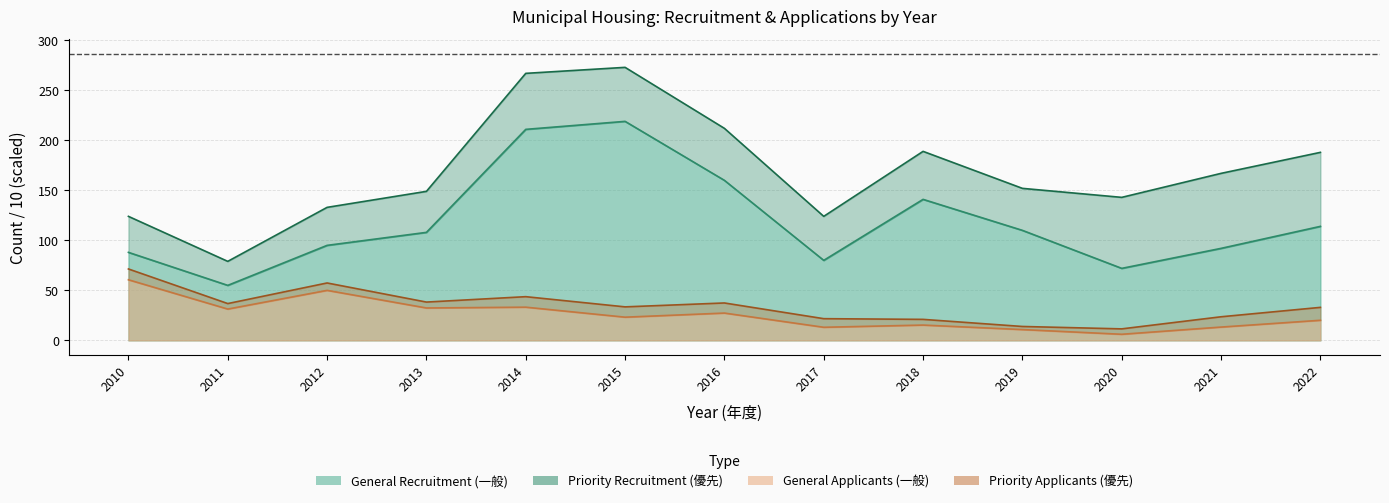

Which series has the largest total across all categories?

General (一般)